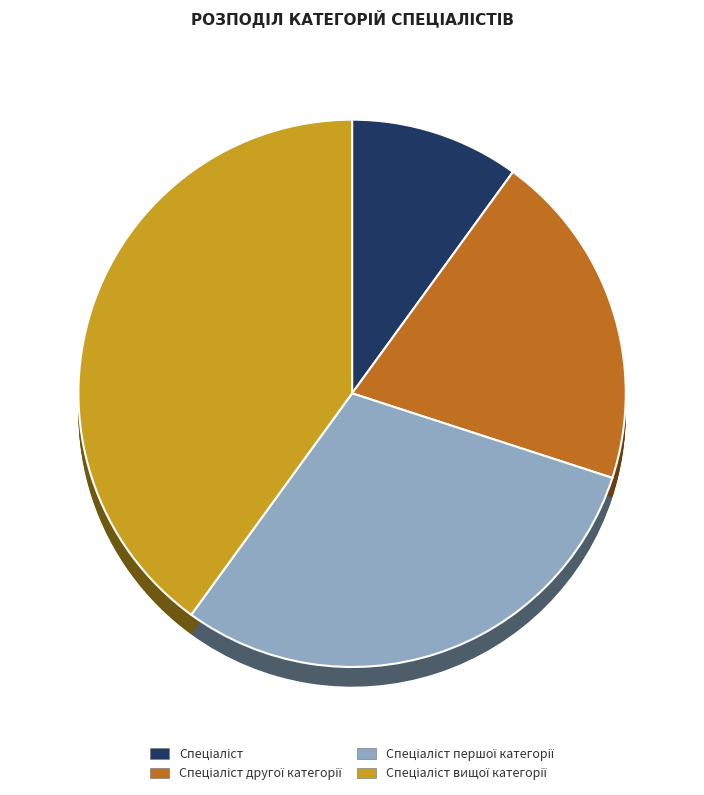

Is Спеціаліст вищої категорії the majority of the pie?

No